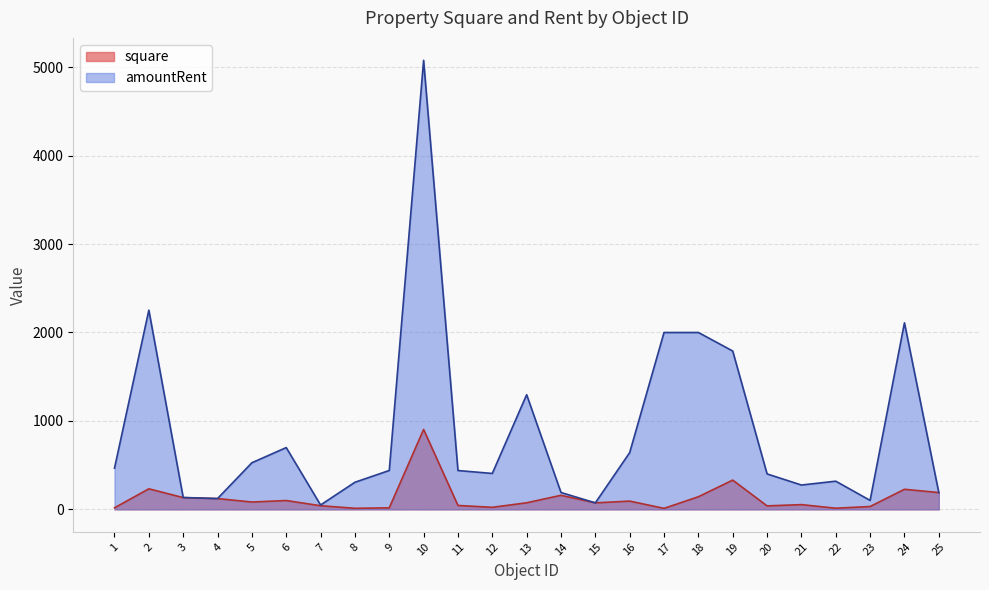

Which category has the highest value in the square series?

10